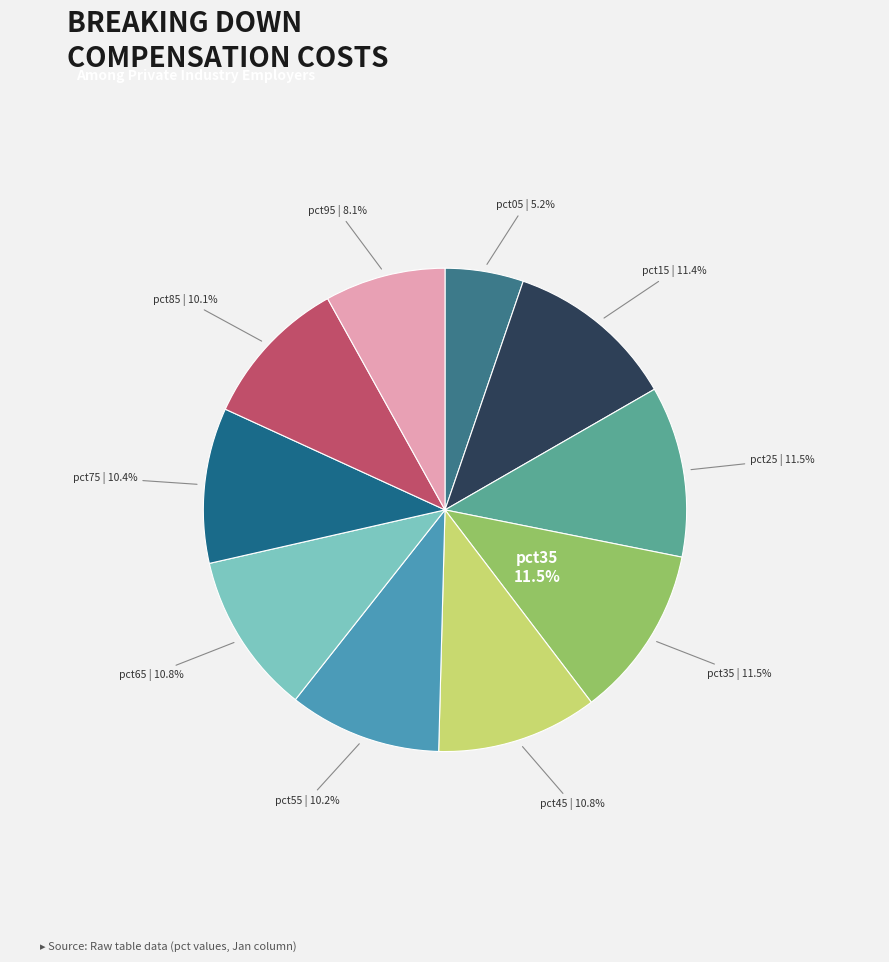

Is pct55 the majority of the pie?

No